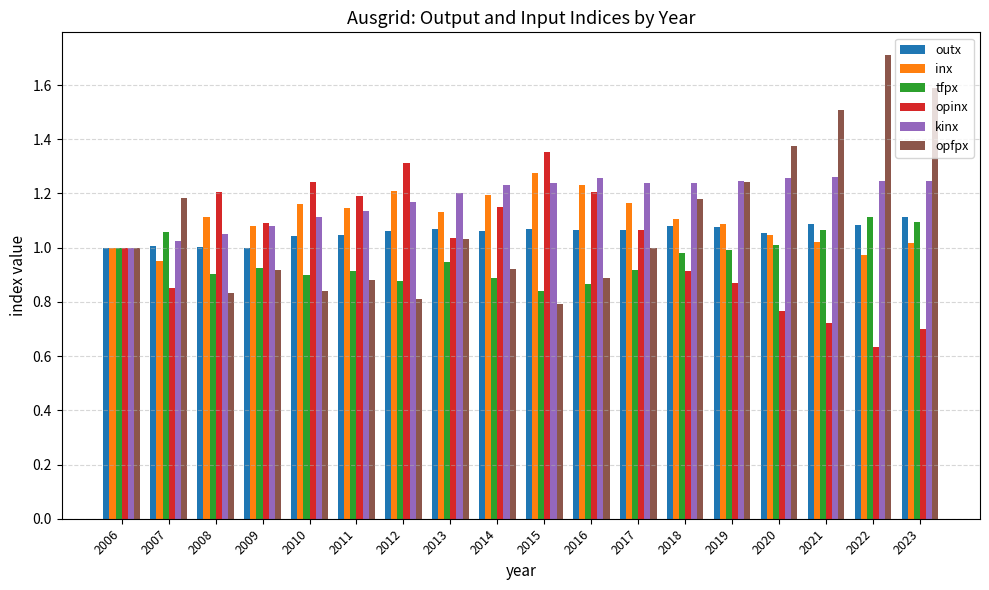

Does the chart contain stacked bars?

No